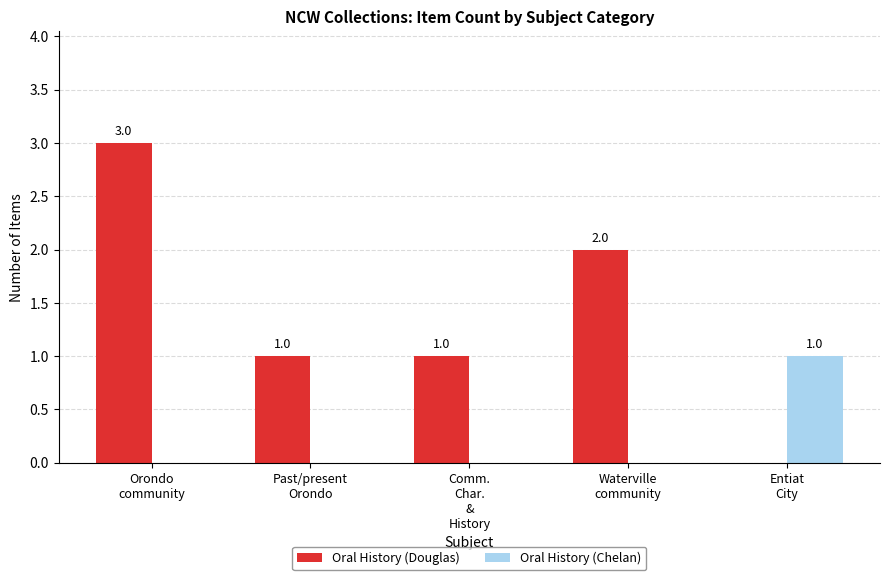

What is the sum of all Oral History (Douglas) values?

7